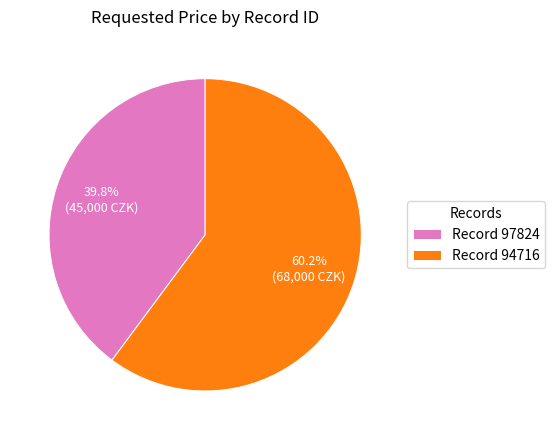

What is the ratio of the value at Record 97824 to the value at Record 94716?

0.7